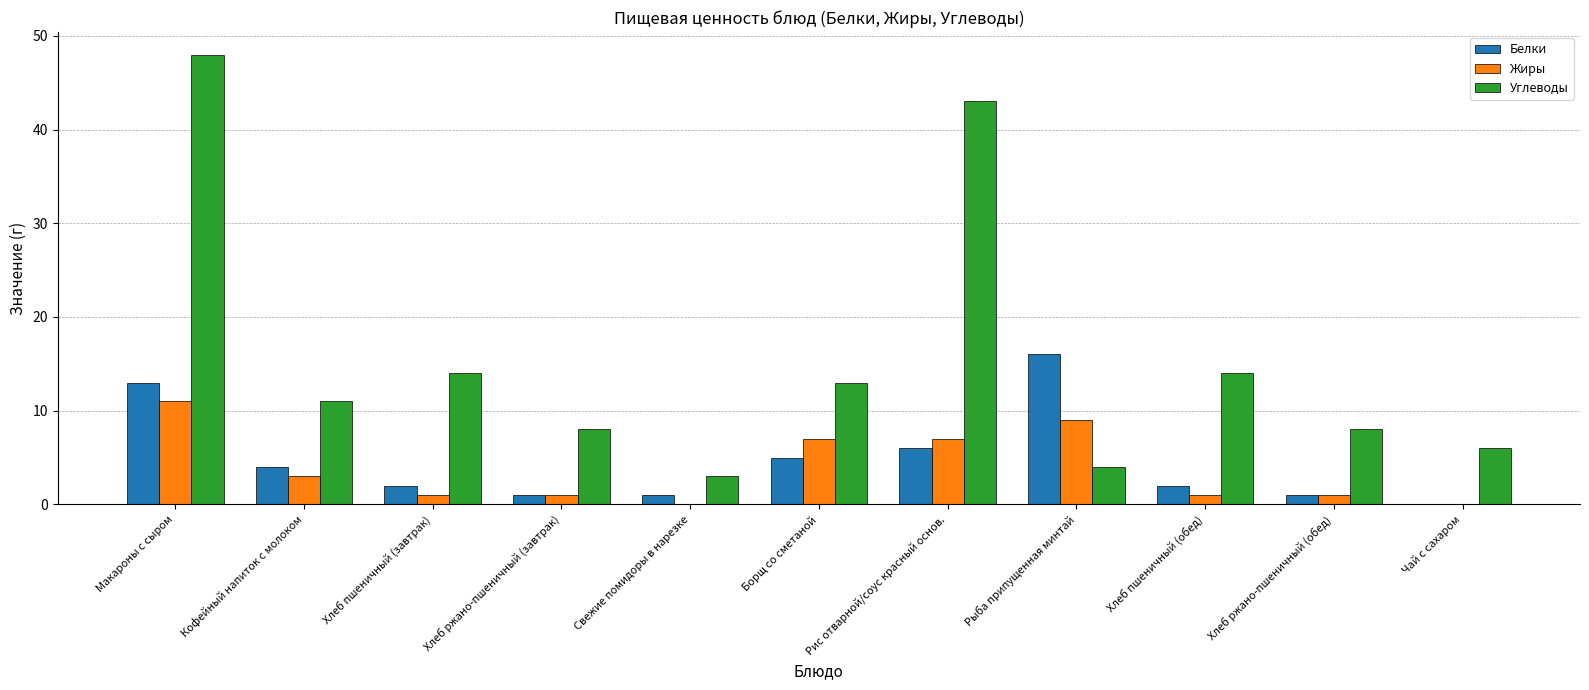

At which category is the sum across all series the highest?

Макароны с сыром